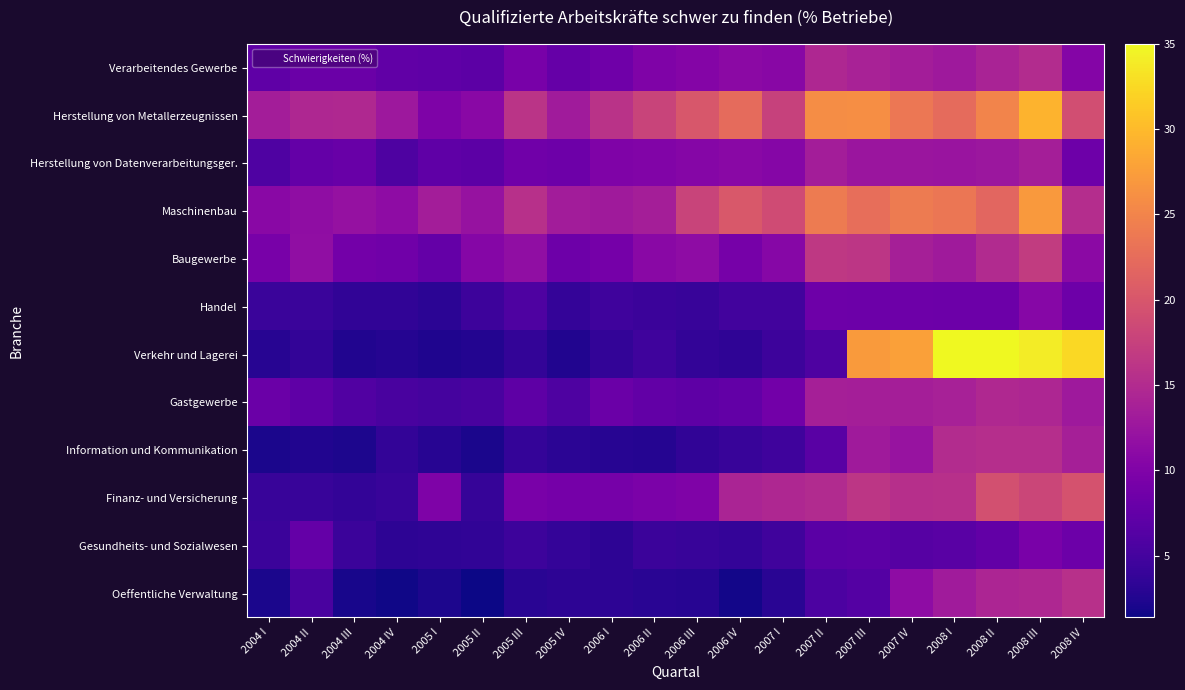

At 2006 III, list the series in order from largest to smallest.

Herstellung von Metallerzeugnissen, Maschinenbau, Baugewerbe, Herstellung von Datenverarbeitungsger., Verarbeitendes Gewerbe, Finanz- und Versicherung, Gastgewerbe, Handel, Gesundheits- und Sozialwesen, Verkehr und Lagerei, Information und Kommunikation, Oeffentliche Verwaltung